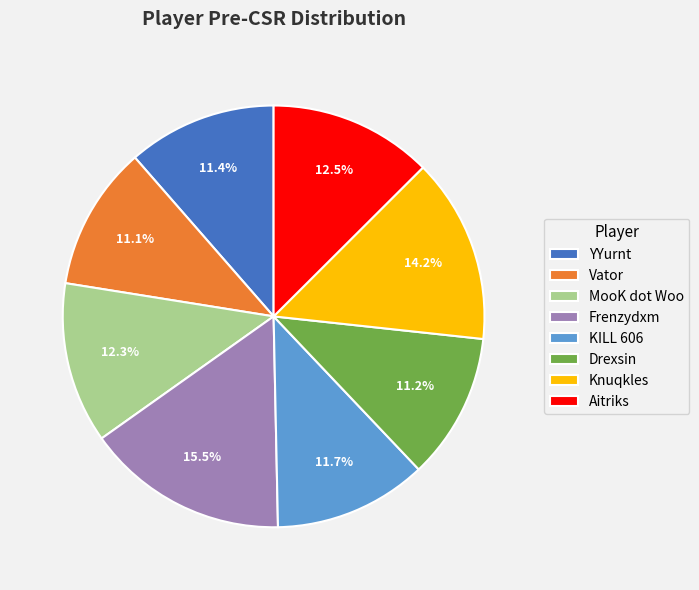

To the nearest percent, what is the average slice percentage?

12%